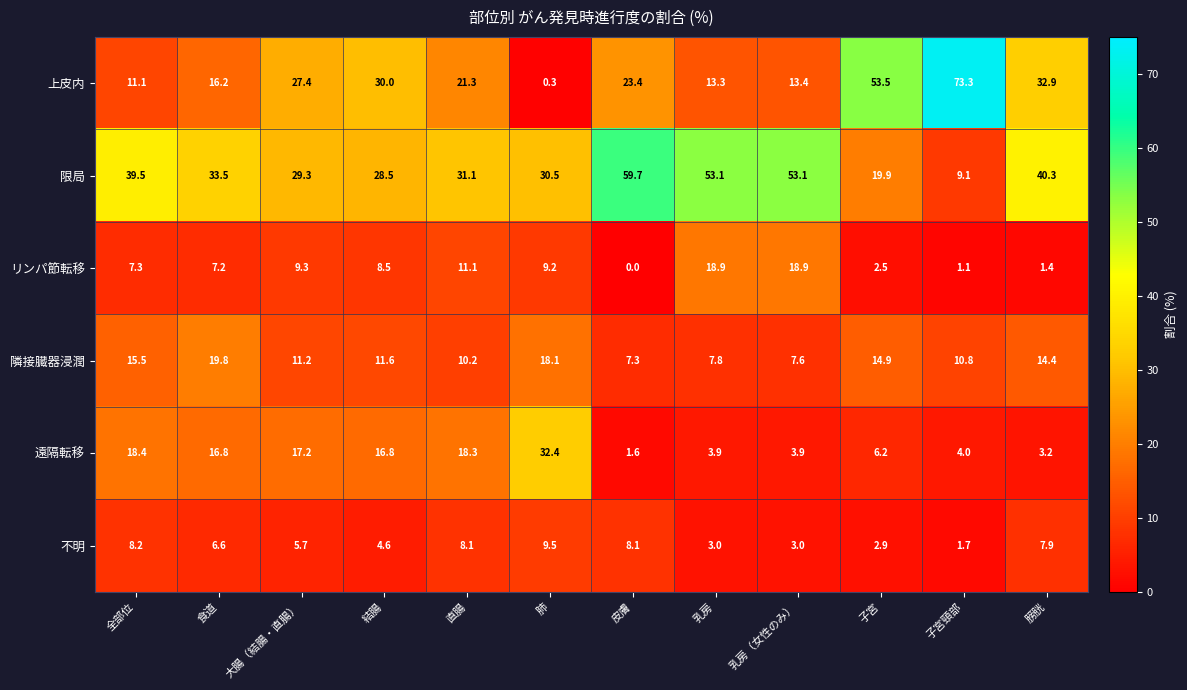

At which category does the chart reach its minimum across all series?

皮膚